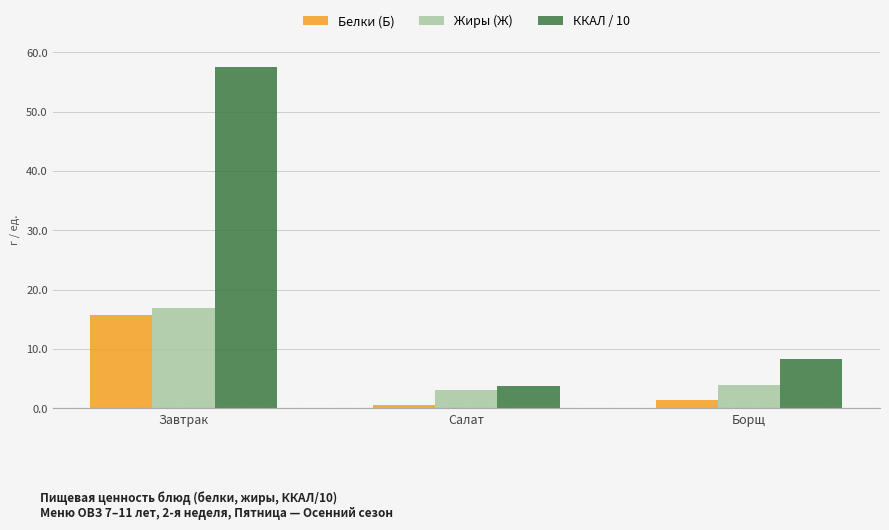

Reading right to left, list all the values displayed in this chart.

Белки (Б): 1.4	0.6	15.8
Жиры (Ж): 3.9	3.1	16.8
ККАЛ / 10: 8.3	3.7	57.5